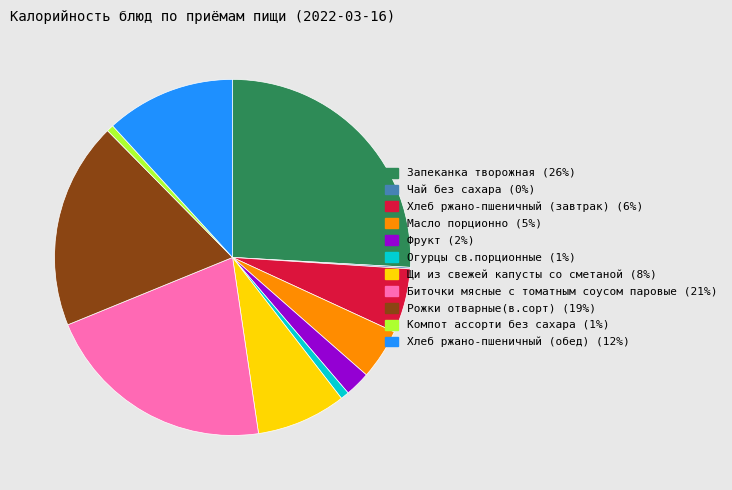

Approximately how many times larger is the value at Фрукт compared to Хлеб ржано-пшеничный (обед)?

0.2